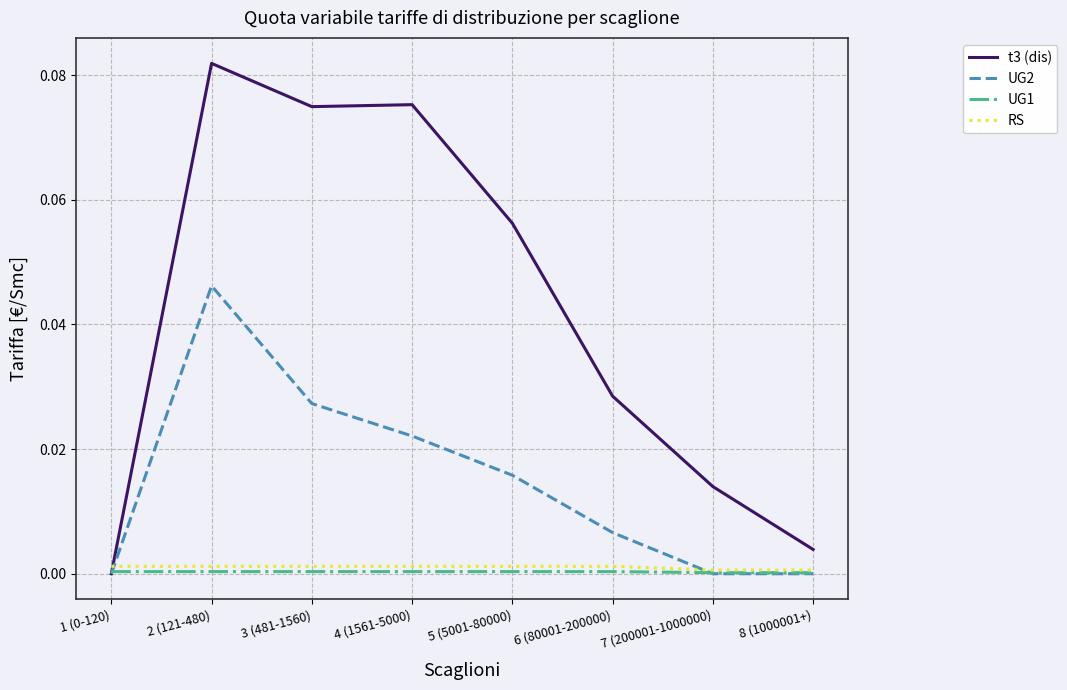

How many intersections are there between RS and t3 (dis)?

1